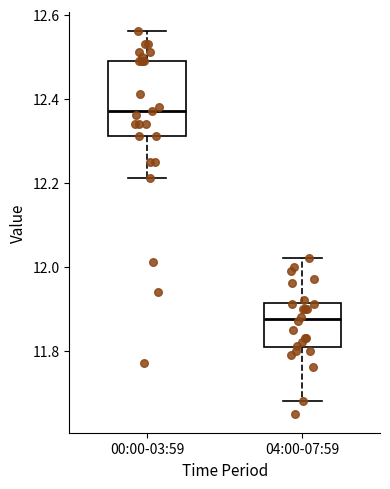

Reading left to right, transcribe this box plot: for each box, give where its median line is, the range the box spans, and where its two whiskers end, as read against the y-axis. The values are not printed on the chart, so give them approximately, as read against the axis.

00:00-03:59: median 12.38, box 12.32 to 12.50, whiskers 12.22 to 12.56
04:00-07:59: median 11.88, box 11.80 to 11.92, whiskers 11.68 to 12.02